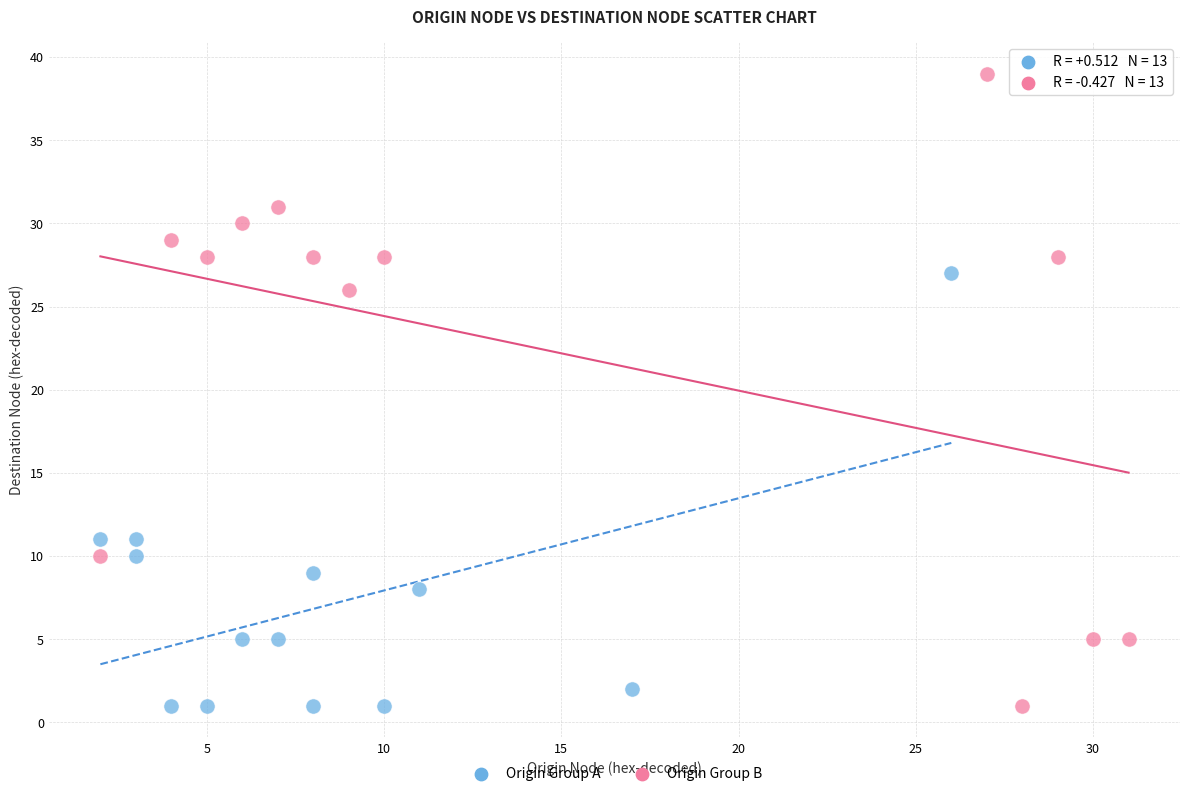

Which series has the largest Y range (max minus min)?

Origin Group B